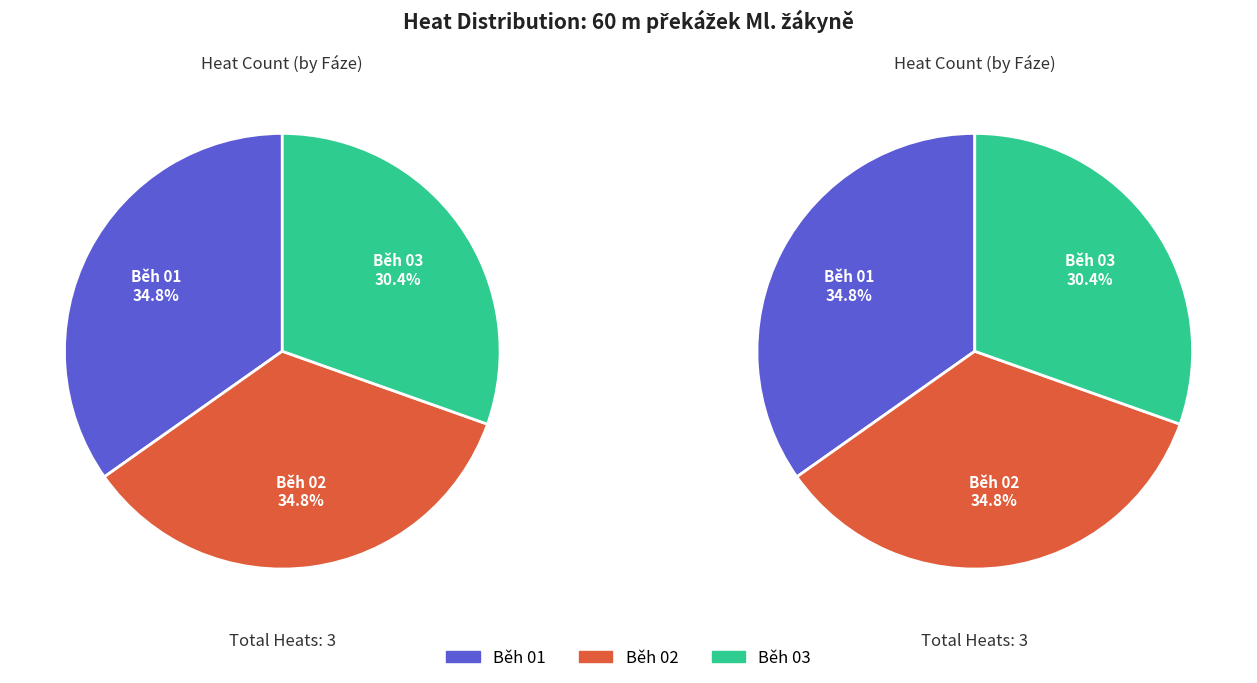

Combined, do Běh 01 and Běh 02 account for over 50%?

Yes